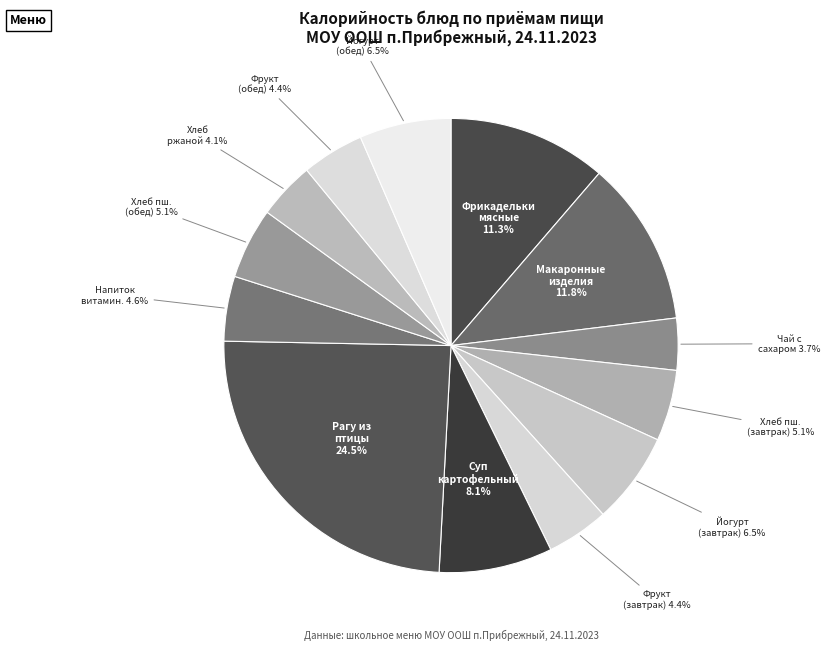

Do Хлеб пш. (обед) and Суп картофельный together represent more than half of the pie?

No